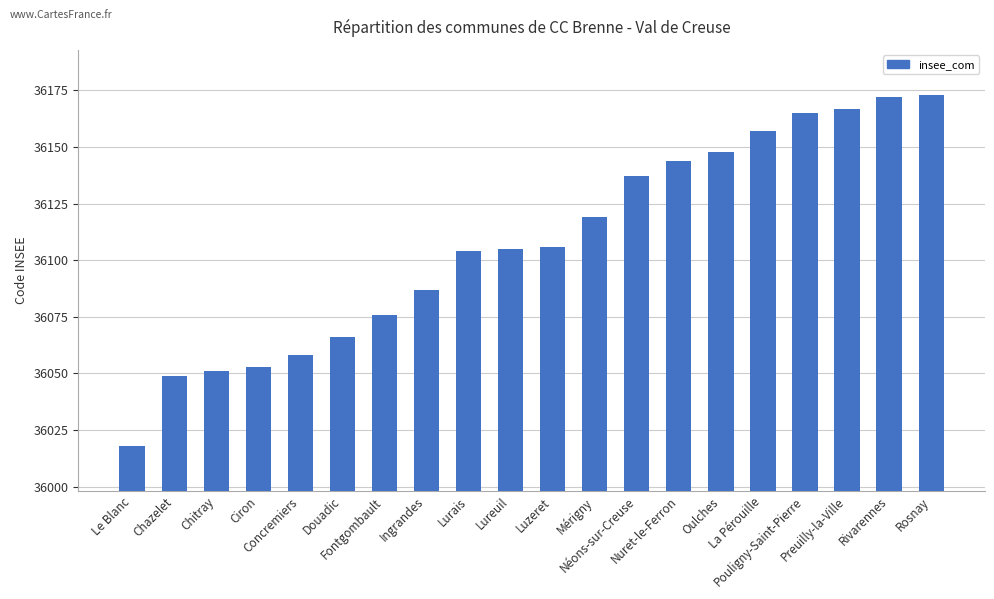

What is the maximum value shown in the chart?

36173